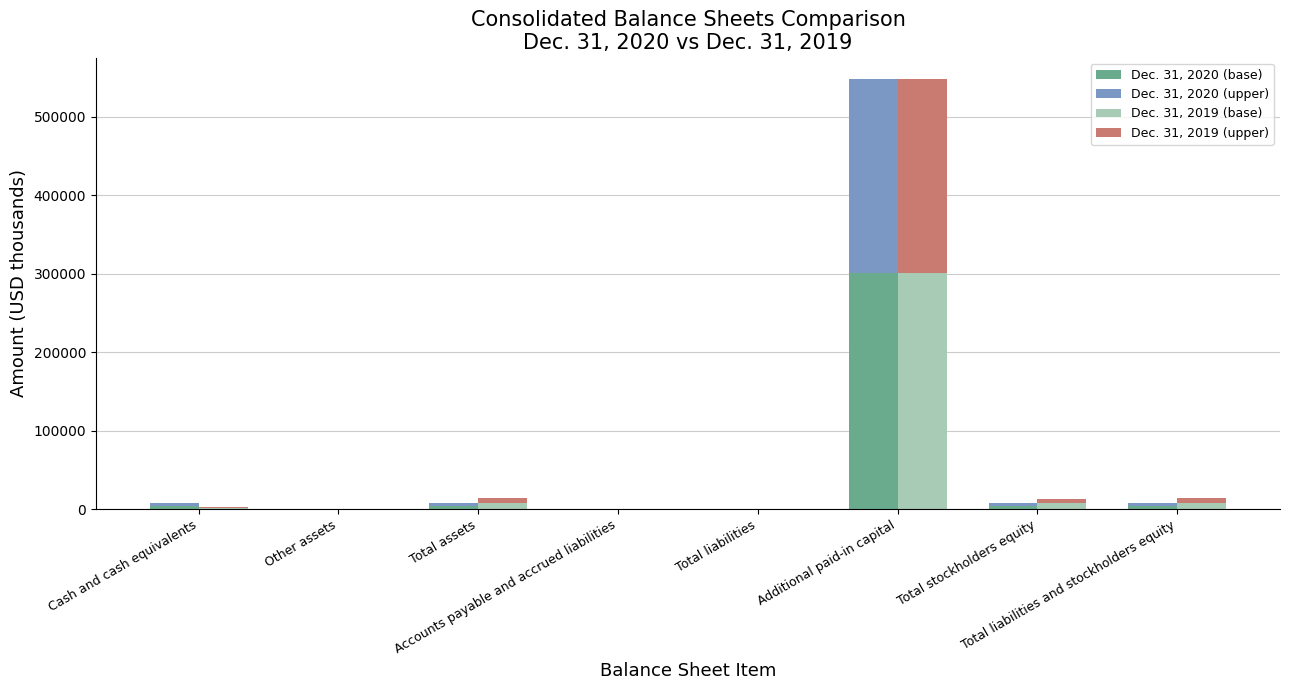

What is the value of the Dec. 31, 2019 (upper) bar at the 2nd from the left?

14.8